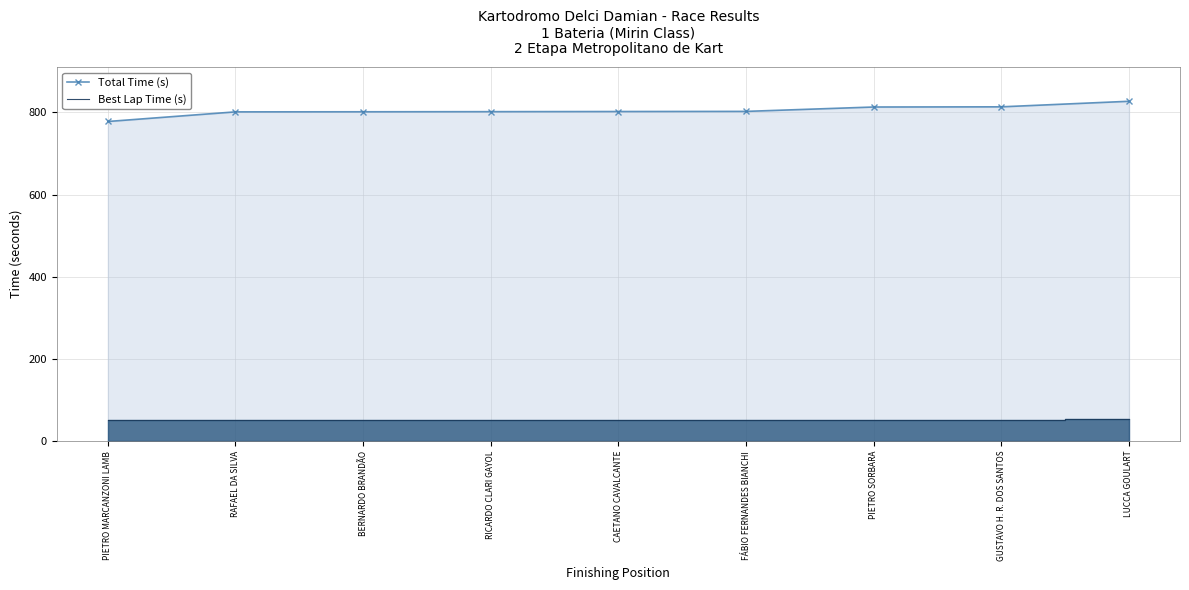

What is the value of the Total Time (s) point at the 1st from the left?

778.0